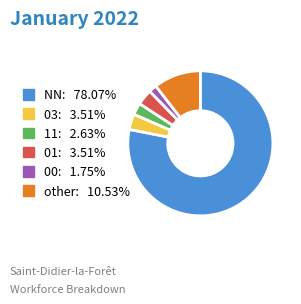

Count the number of slices in the pie.

6